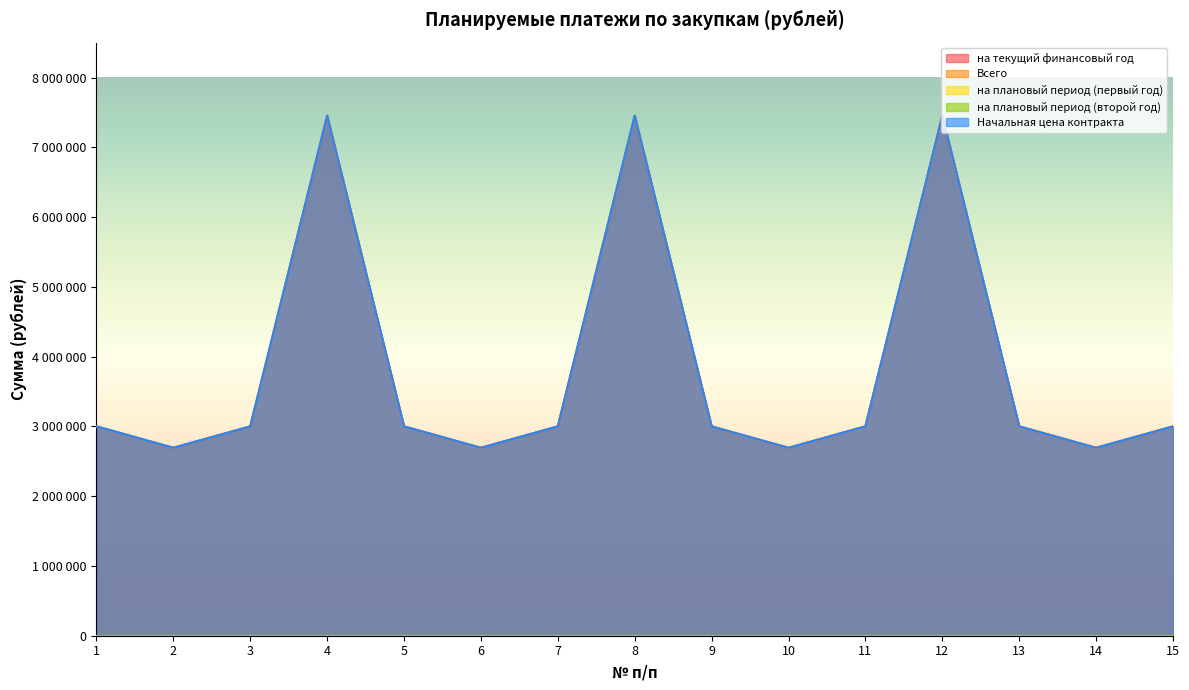

What is the maximum value for Всего?

7452000